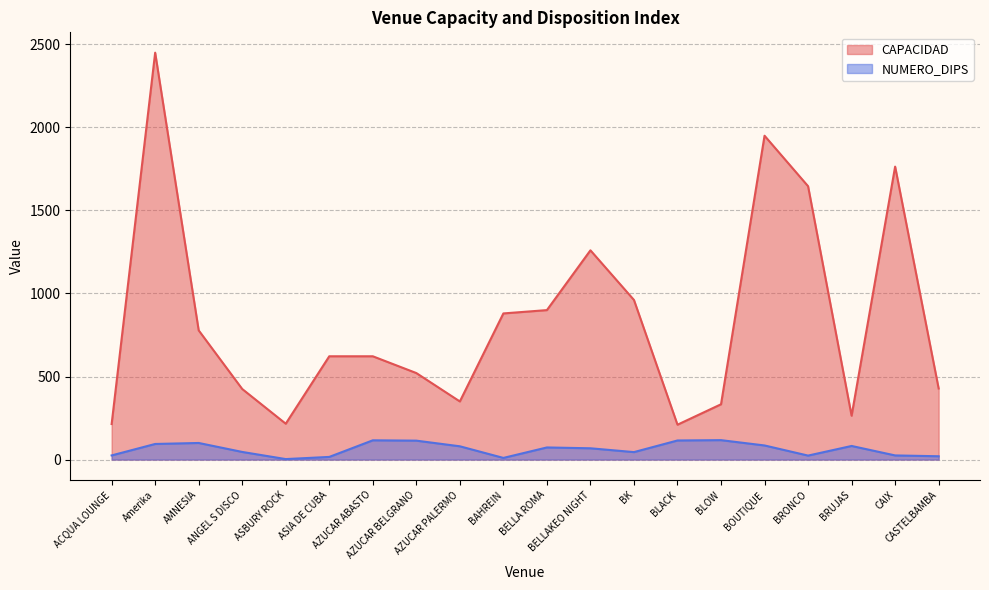

Reading right to left, extract all data points from this chart.

CAPACIDAD: CASTELBAMBA=428	CAIX=1764	BRUJAS=264	BRONCO=1646	BOUTIQUE=1950	BLOW=333	BLACK=210	BK=961	BELLAKEO NIGHT=1260	BELLA ROMA=900	BAHREIN=880	AZUCAR PALERMO=350	AZUCAR BELGRANO=521	AZUCAR ABASTO=622	ASIA DE CUBA=622	ASBURY ROCK=216	ANGEL S DISCO=425	AMNESIA=778	Amerika=2450	ACQUA LOUNGE=214
NUMERO_DIPS: CASTELBAMBA=20	CAIX=25	BRUJAS=82	BRONCO=24	BOUTIQUE=85	BLOW=117	BLACK=115	BK=45	BELLAKEO NIGHT=68	BELLA ROMA=73	BAHREIN=10	AZUCAR PALERMO=80	AZUCAR BELGRANO=114	AZUCAR ABASTO=116	ASIA DE CUBA=16	ASBURY ROCK=3	ANGEL S DISCO=46	AMNESIA=100	Amerika=94	ACQUA LOUNGE=25